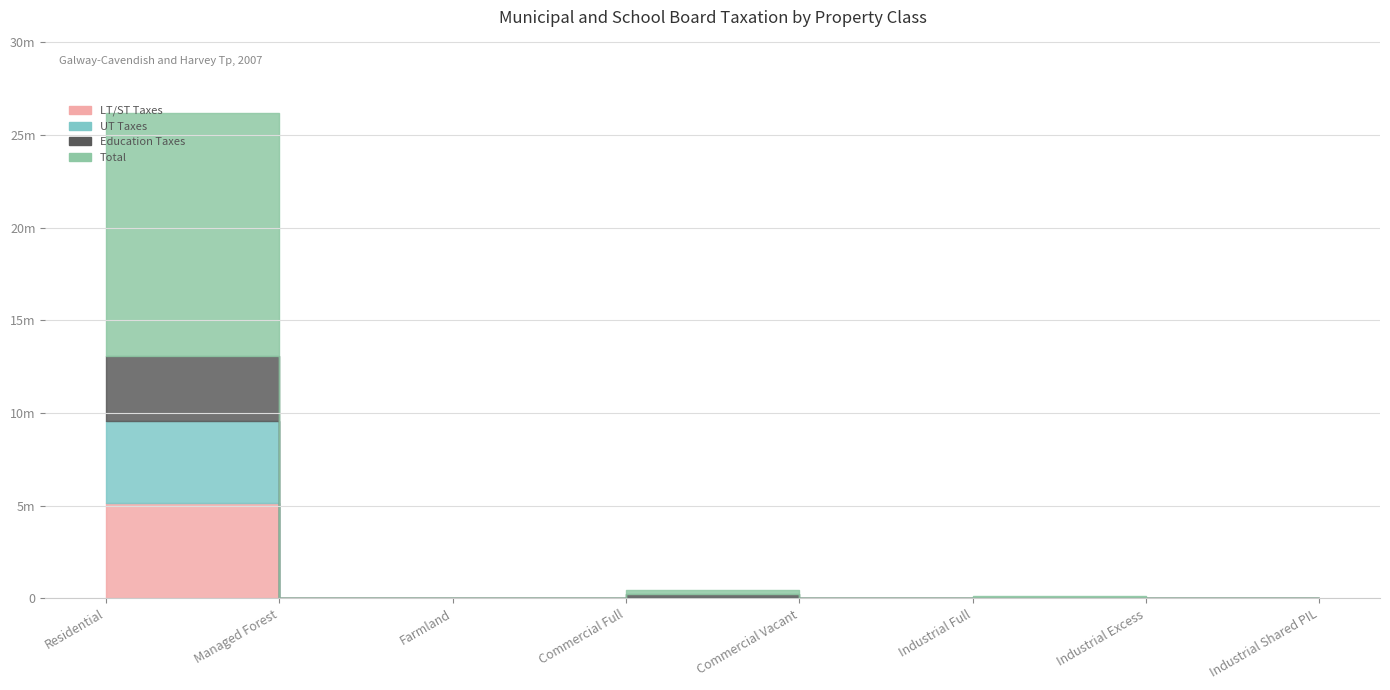

What is the total value across all series at Industrial Full?

138082